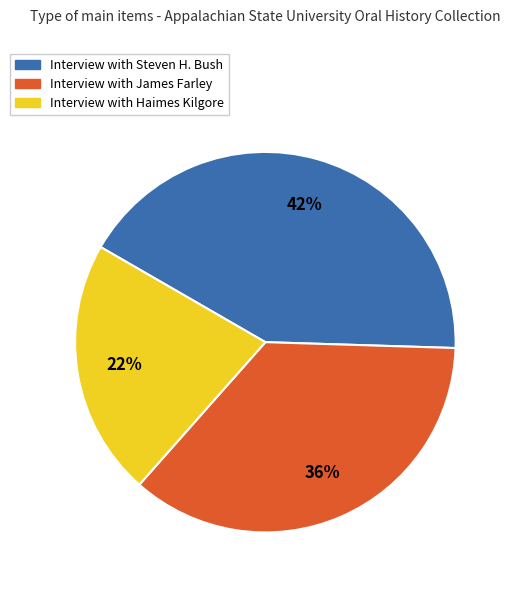

Does any single category account for the majority?

No